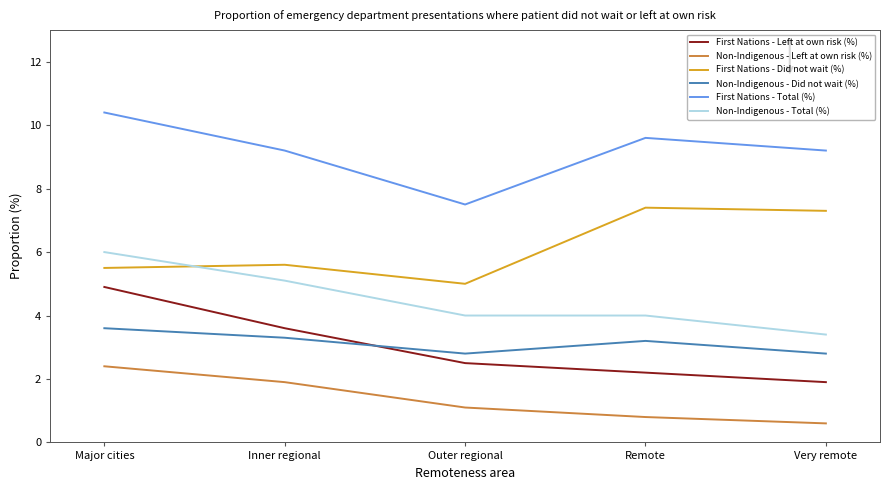

True or false: Non-Indigenous - Left at own risk (%) and First Nations - Left at own risk (%) intersect in this chart.

False